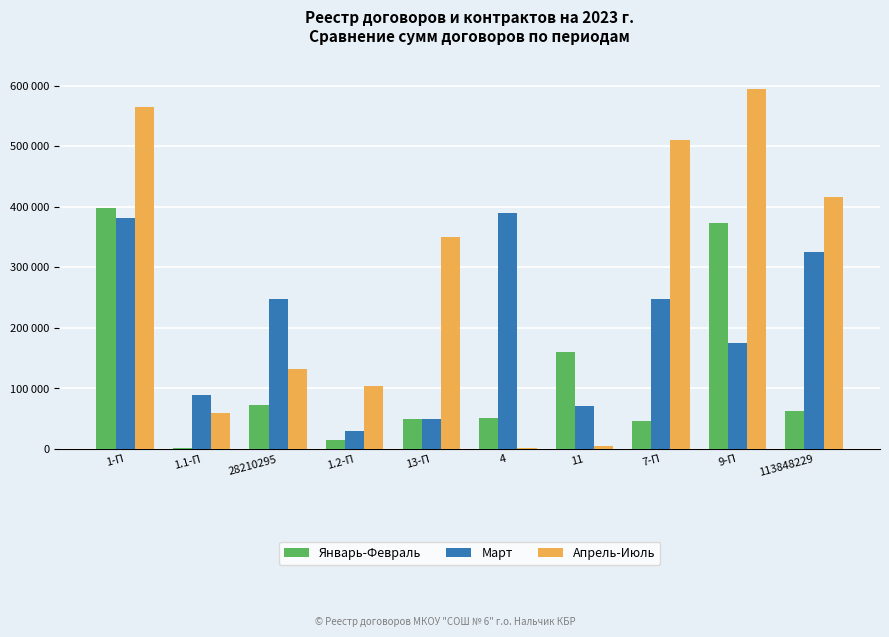

What is the minimum value shown in the chart?

1690.0